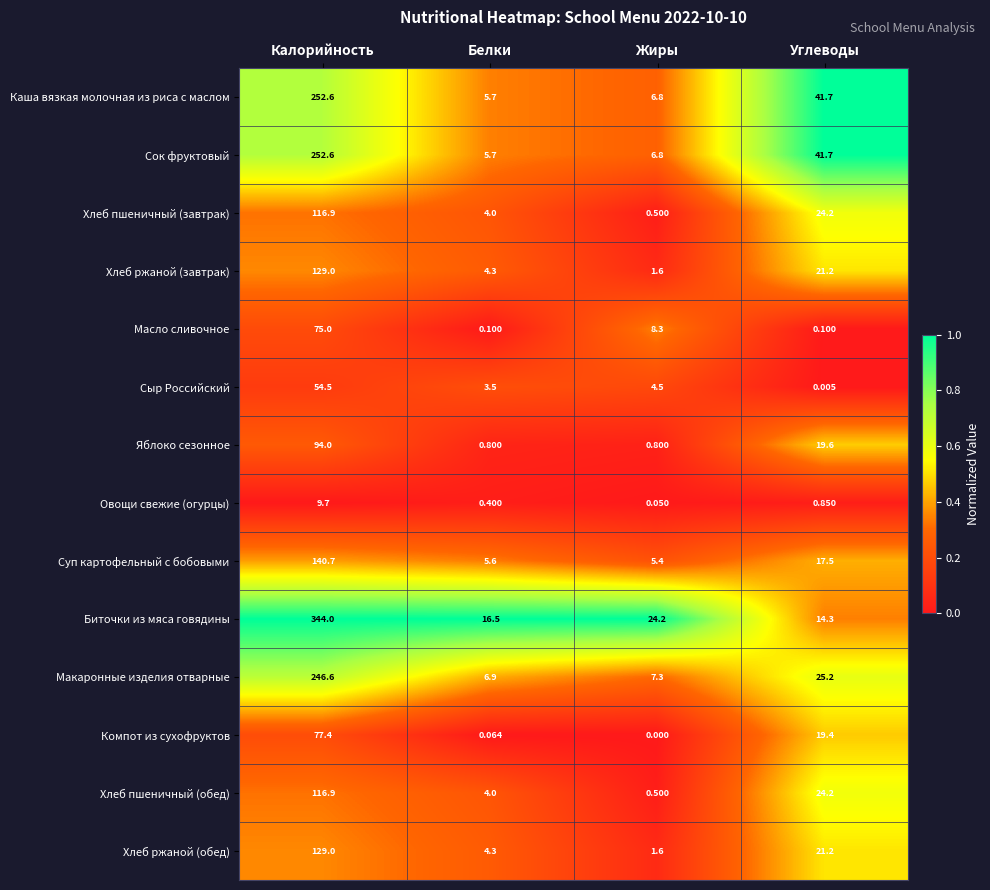

List the labels in order of Хлеб ржаной (обед) value, largest first.

Калорийность, Углеводы, Белки, Жиры